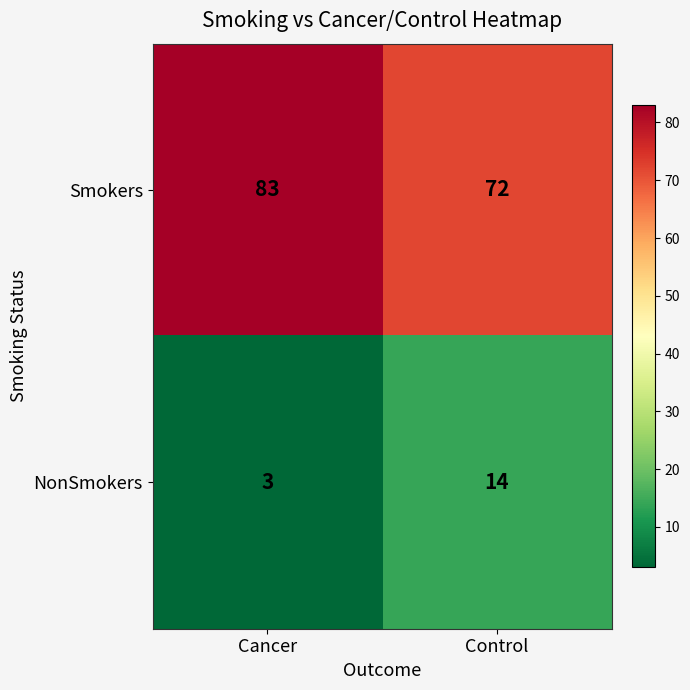

What is the spread (max minus min) of values at Control?

58